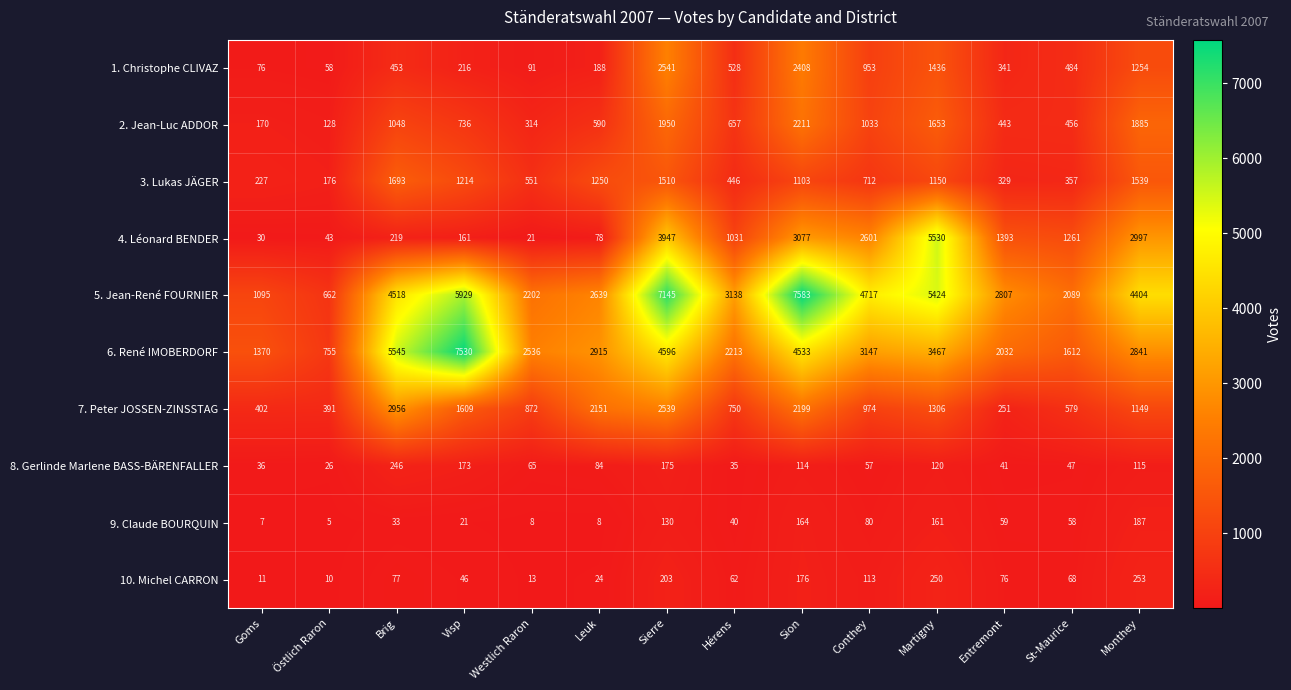

What is the difference between the maximum and minimum values in the 10. Michel CARRON series?

243